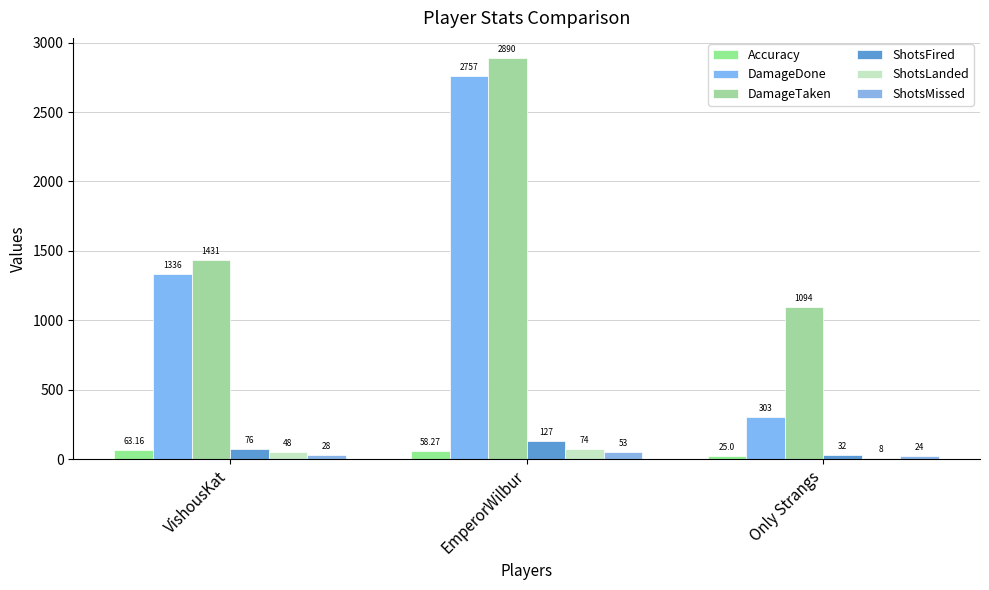

Count the number of categories in the chart.

3